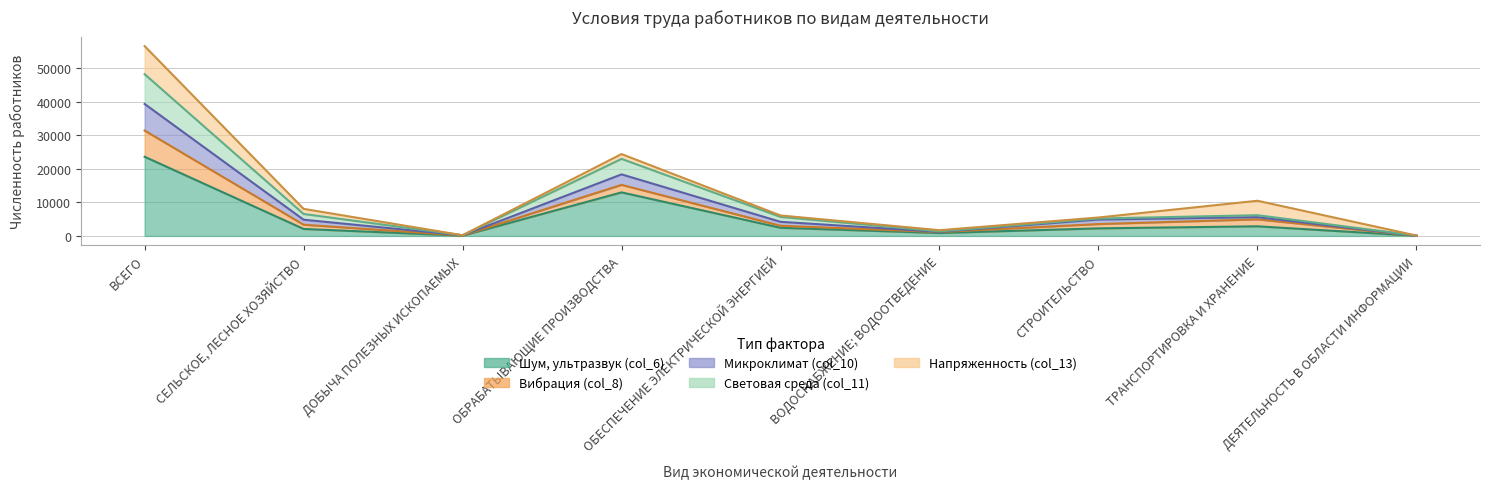

The value of Списочная численность (col_1) at ВОДОСНАБЖЕНИЕ; ВОДООТВЕДЕНИЕ is 2919.2. True or false?

False